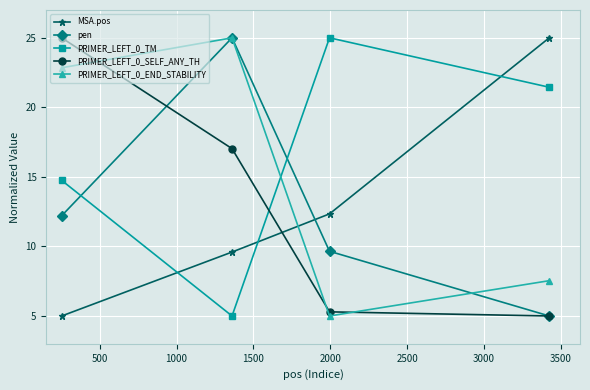

True or false: PRIMER_LEFT_0_END_STABILITY has more than 0 points higher than both neighbors.

True